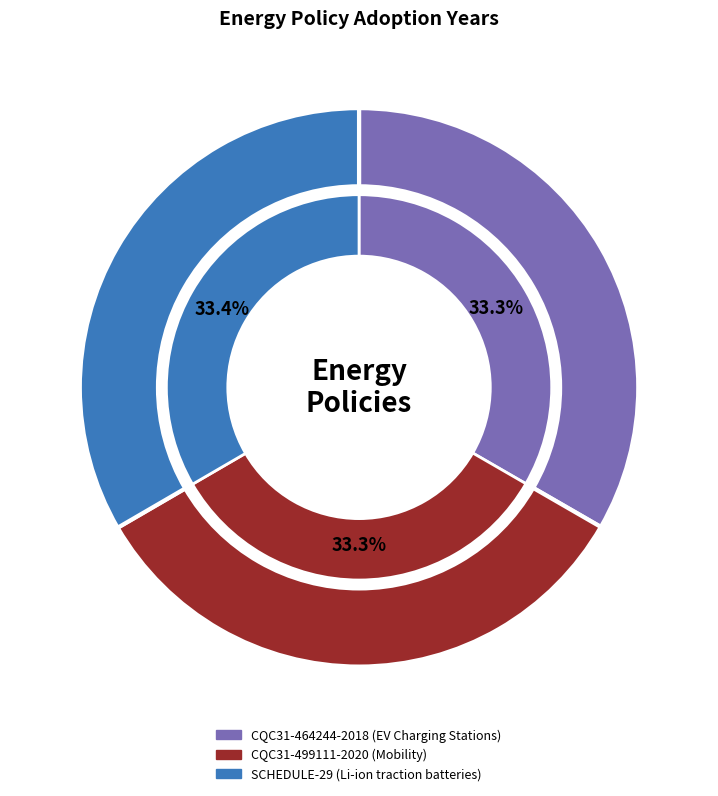

Is CQC31-499111-2020 (Mobility) the majority of the pie?

No